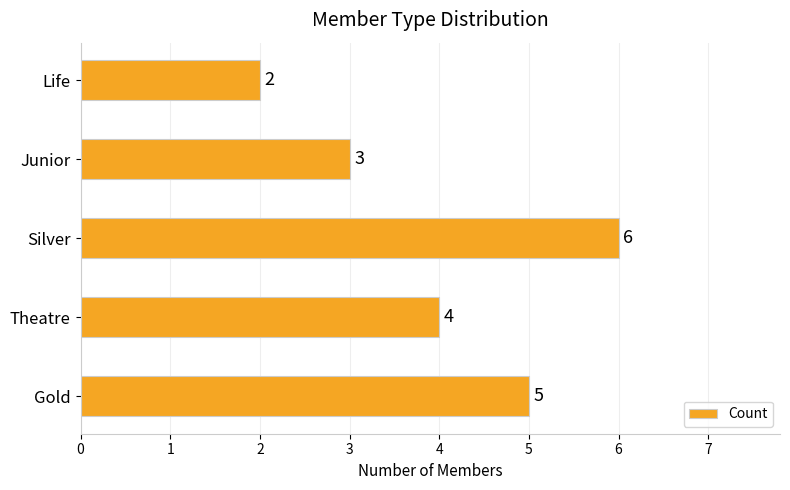

Count the number of data series in this chart.

1